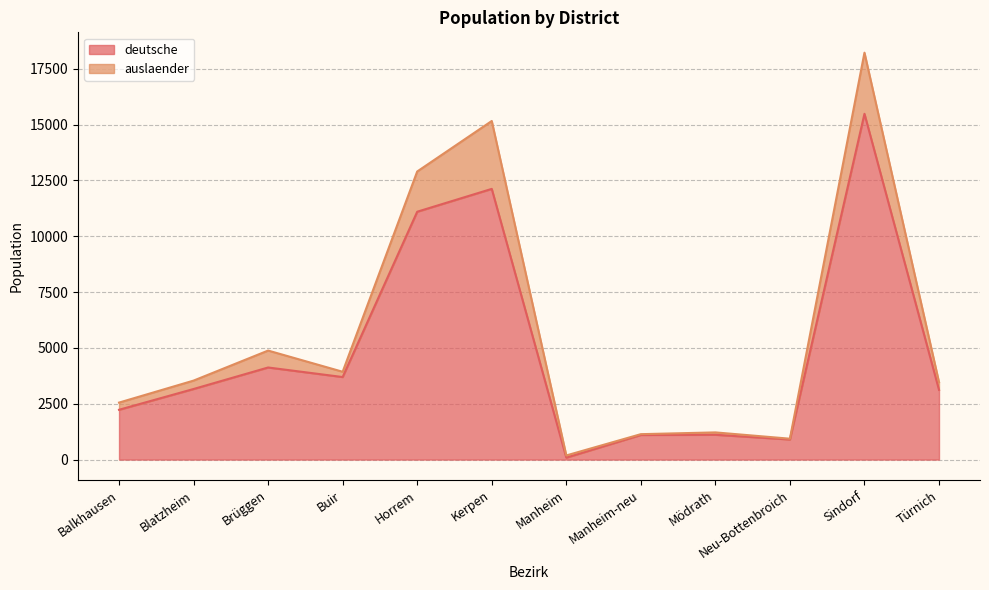

Does the chart display data point markers on the line(s)?

No